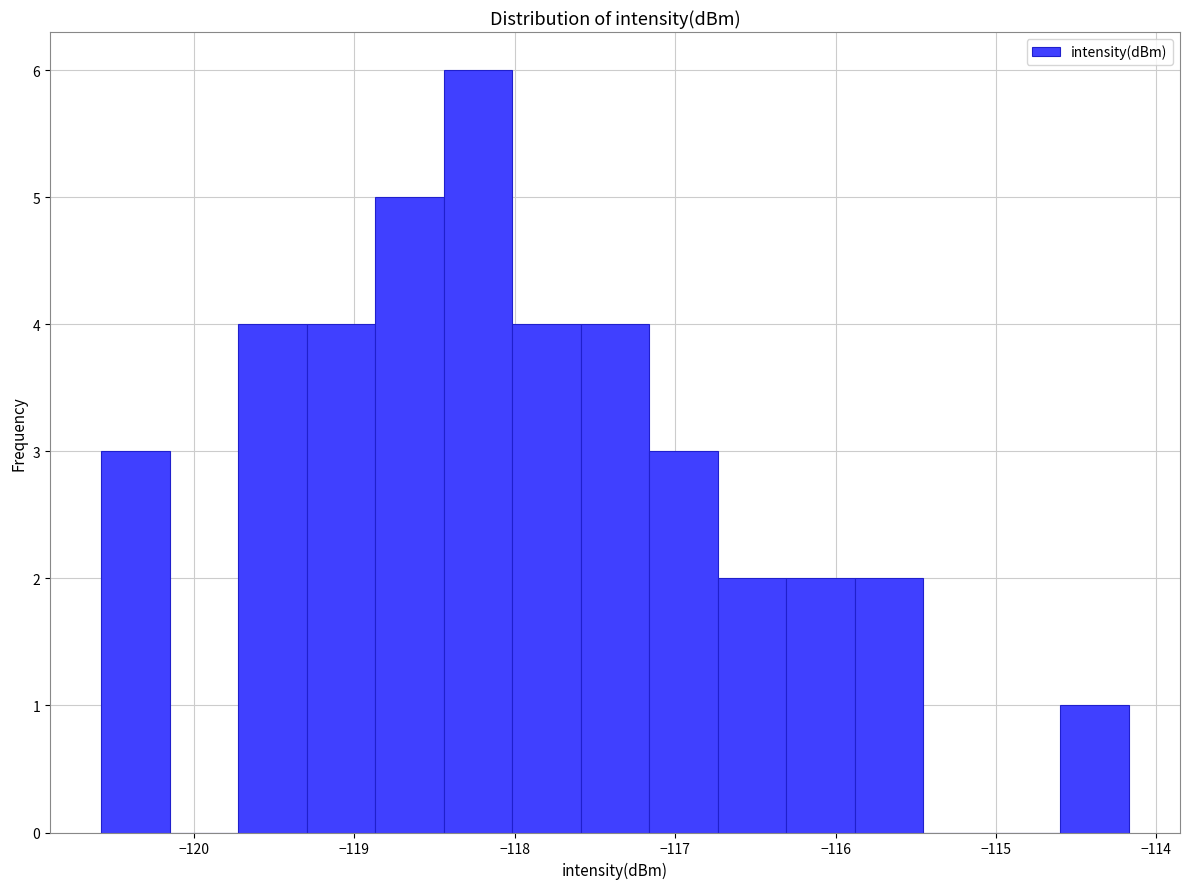

Reading left to right, list every bar in this chart as the range it spans on the x-axis followed by its height. Neither the bar edges nor the heights are printed on the chart, so give them approximately, as read against the axes.

-120.6 to -120.1: 3
-120.1 to -119.7: 0
-119.7 to -119.3: 4
-119.3 to -118.9: 4
-118.9 to -118.4: 5
-118.4 to -118.0: 6
-118.0 to -117.6: 4
-117.6 to -117.2: 4
-117.2 to -116.7: 3
-116.7 to -116.3: 2
-116.3 to -115.9: 2
-115.9 to -115.5: 2
-115.5 to -115.0: 0
-115.0 to -114.6: 0
-114.6 to -114.2: 1